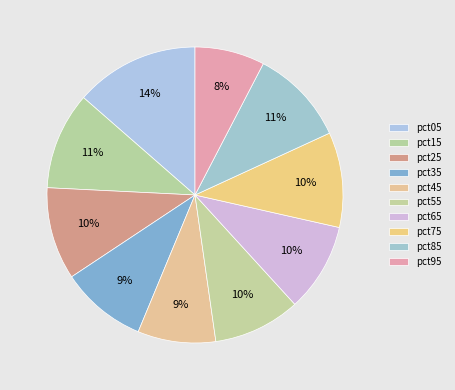

Between pct85 and pct45, which is larger?

pct85